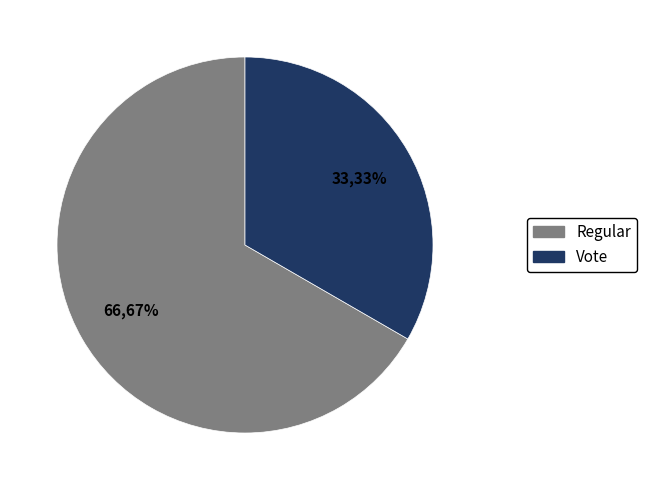

Count the number of slices in the pie.

2